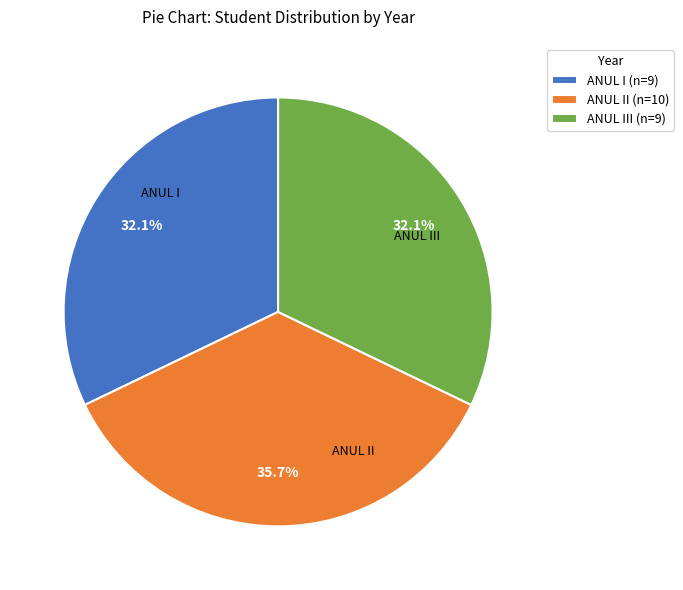

Count the number of slices in the pie.

3